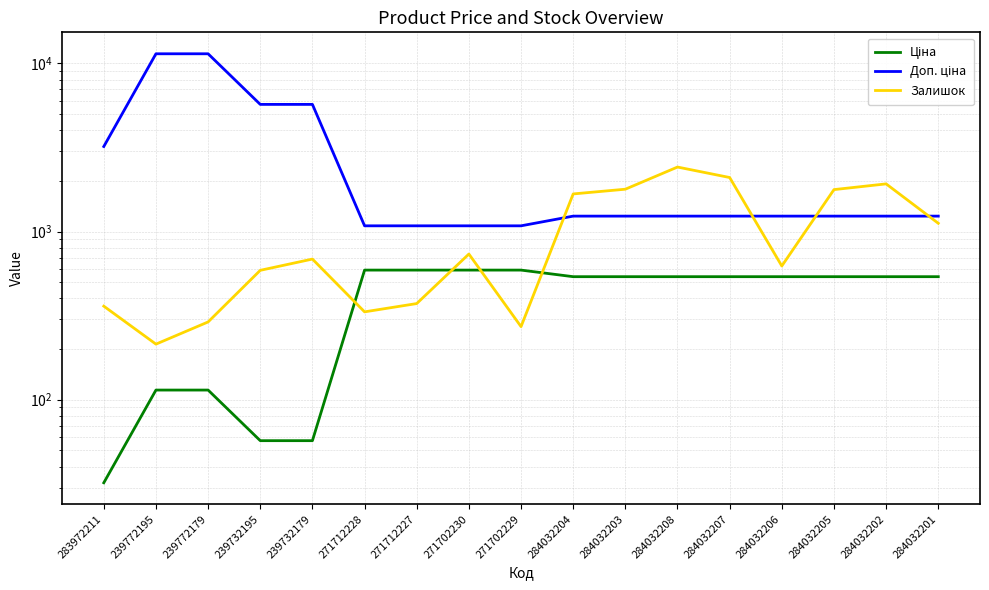

True or false: Доп. ціна has more than 1 interior local peaks.

False